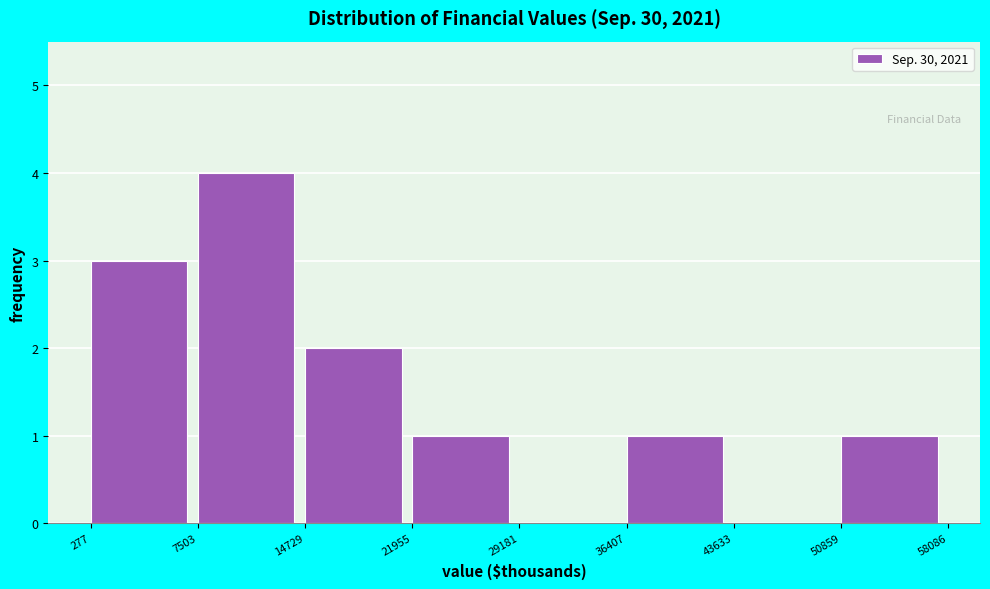

Reading left to right, transcribe this chart: for each bar, give the range it covers on the x-axis and its height. The values are not printed on the chart, so give them approximately, as read against the axis.

277 to 7503: 3
7503 to 14729: 4
14729 to 21955: 2
21955 to 29181: 1
29181 to 36407: 0
36407 to 43633: 1
43633 to 50859: 0
50859 to 58086: 1